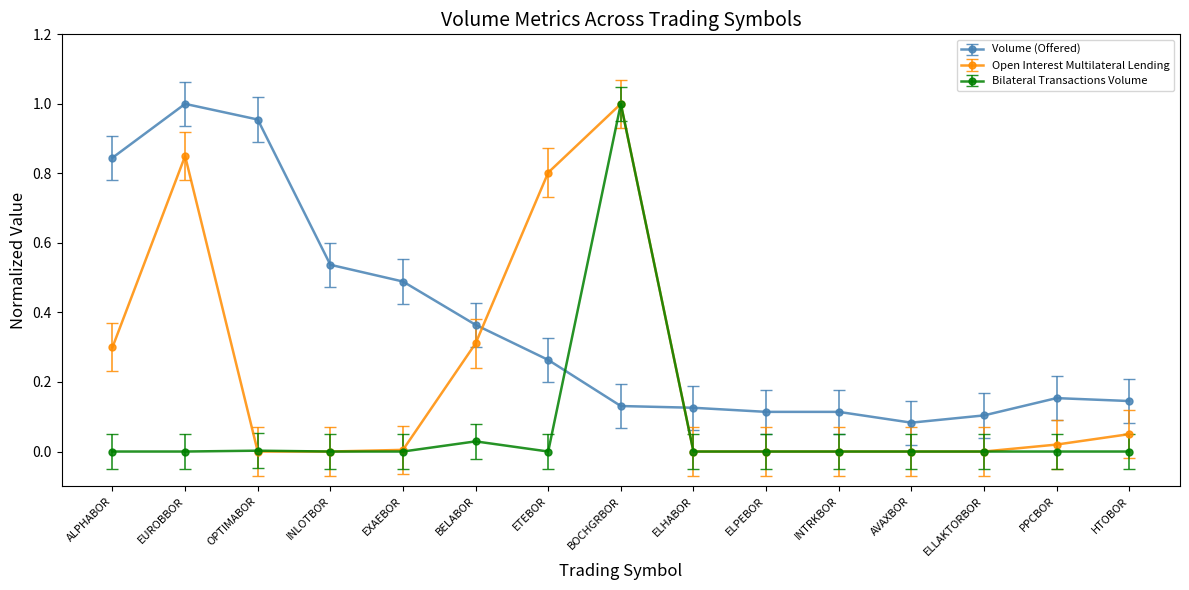

Rank the series by their average value, from highest to lowest.

Volume (Offered), Open Interest Multilateral Lending, Bilateral Transactions Volume